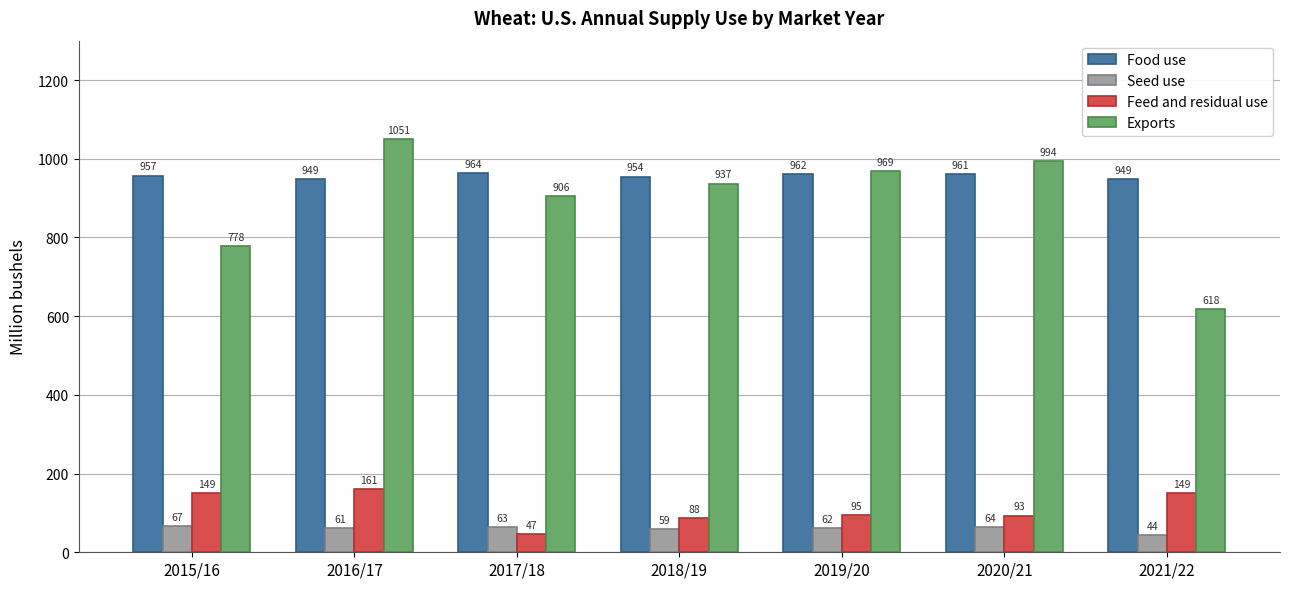

What is the maximum value for Food use?

964.1